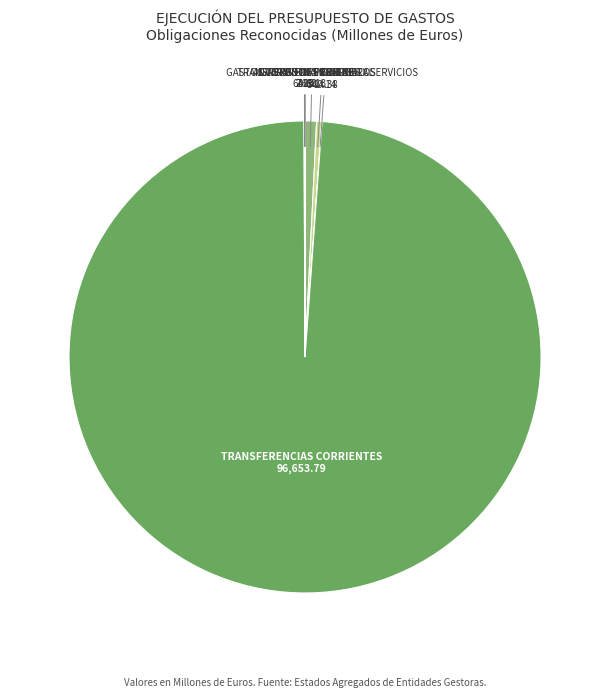

Does any single category account for the majority?

Yes